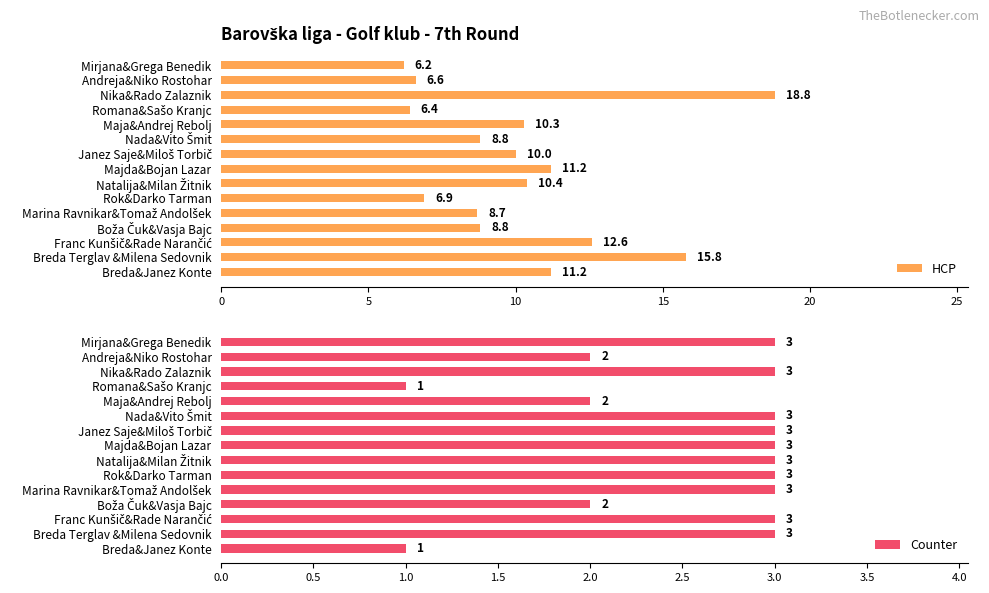

List the series in order of their overall mean, highest first.

HCP, Counter